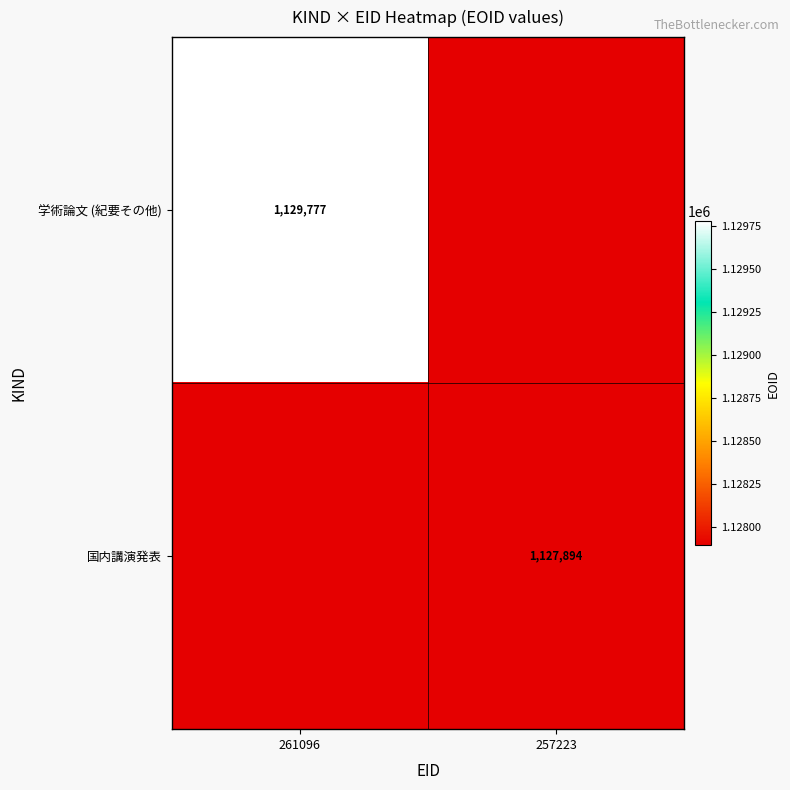

The value of 国内講演発表 at 257223 is 542422. True or false?

False